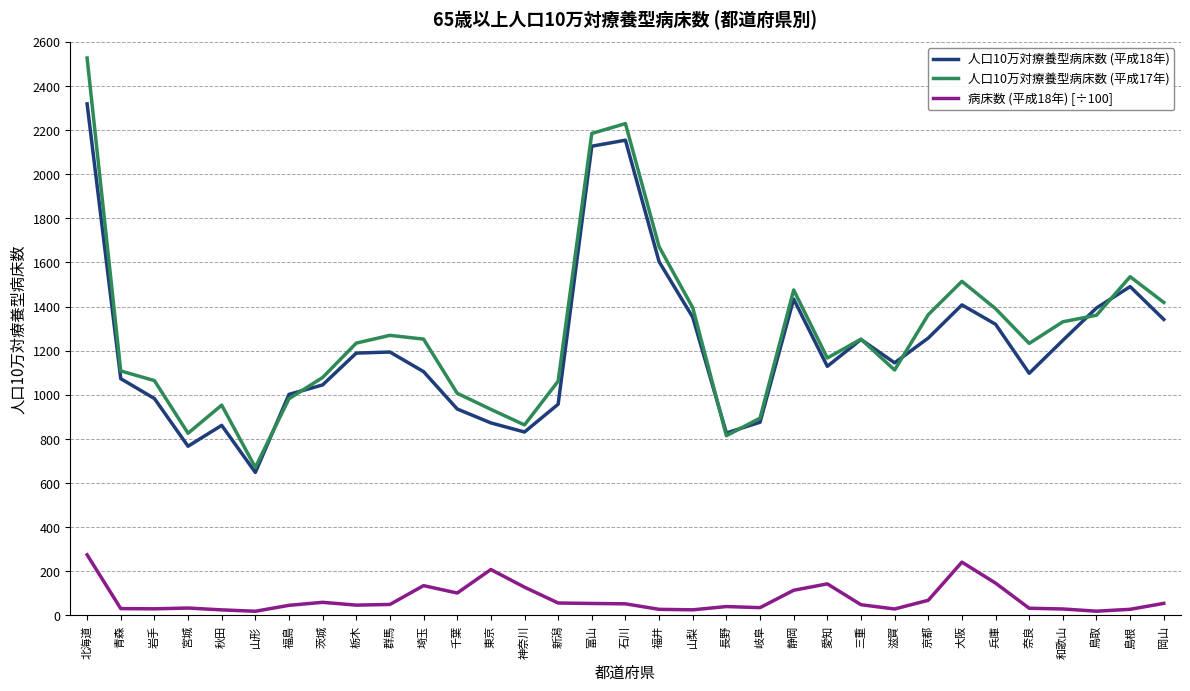

List the series in order of their peak value, lowest first.

病床数 (平成18年) [÷100], 人口10万対療養型病床数 (平成18年), 人口10万対療養型病床数 (平成17年)